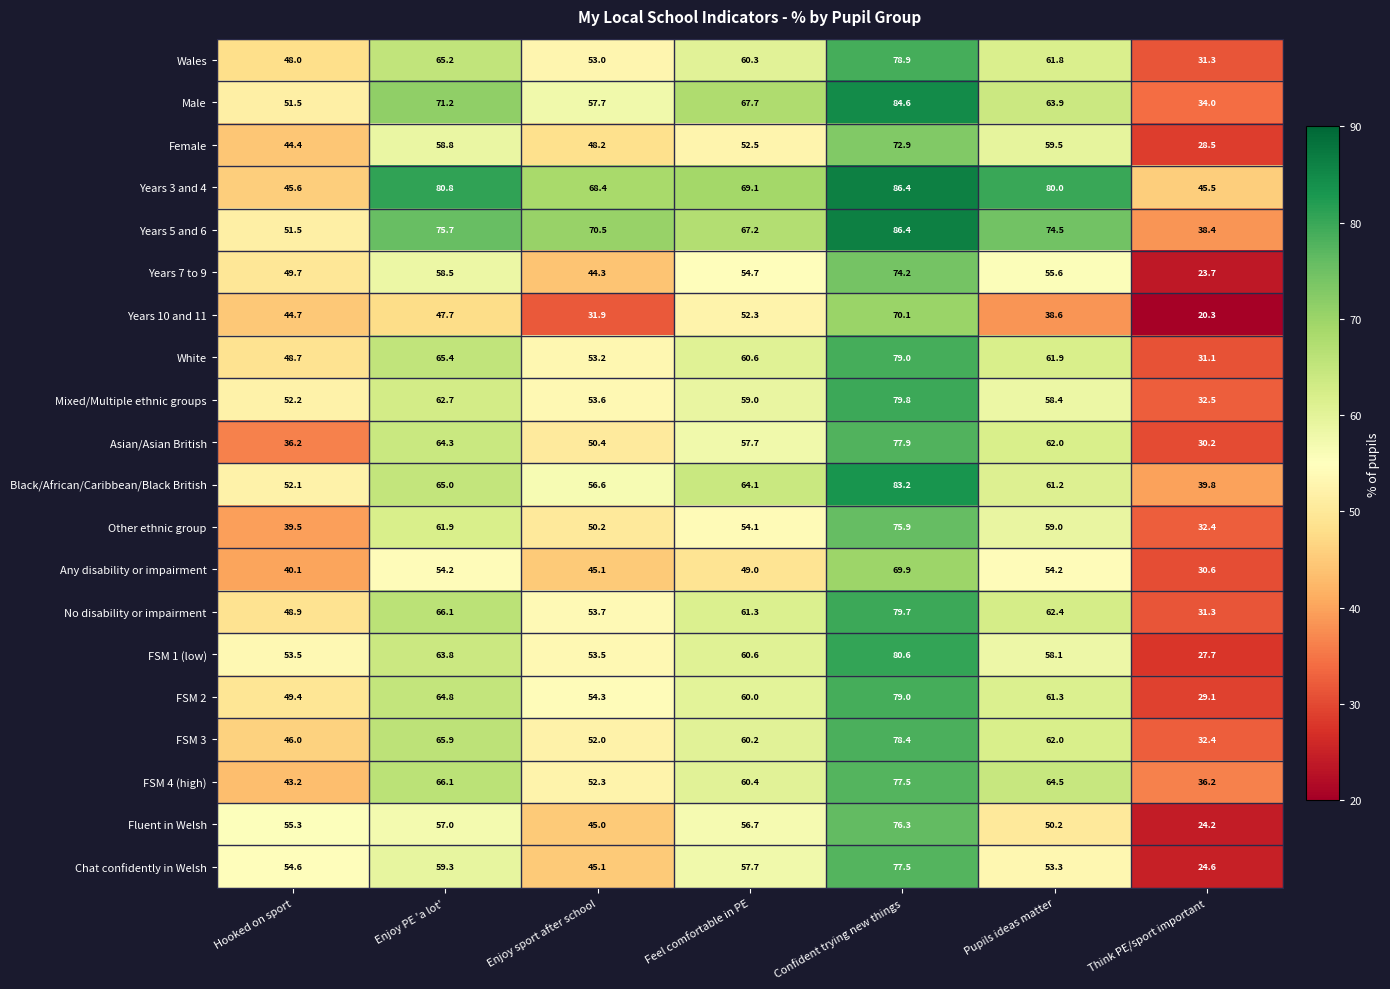

The Mixed/Multiple ethnic groups series shows 92.0 at Enjoy PE 'a lot'. True or false?

False